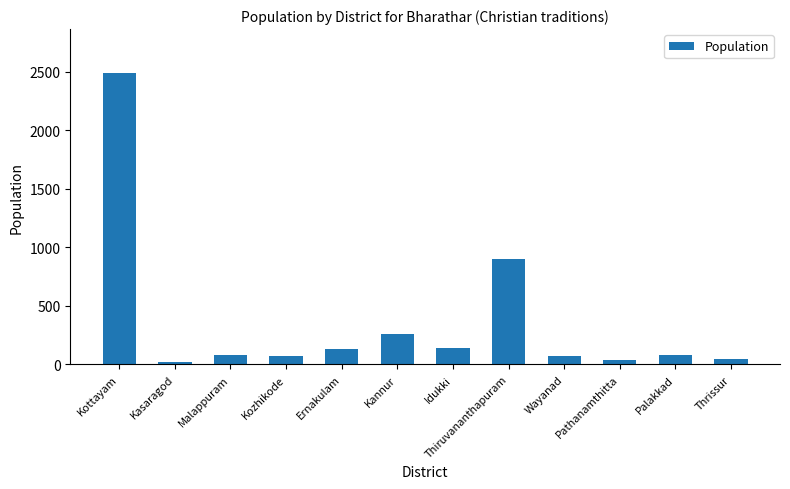

Between Kasaragod and Kannur, which is larger?

Kannur